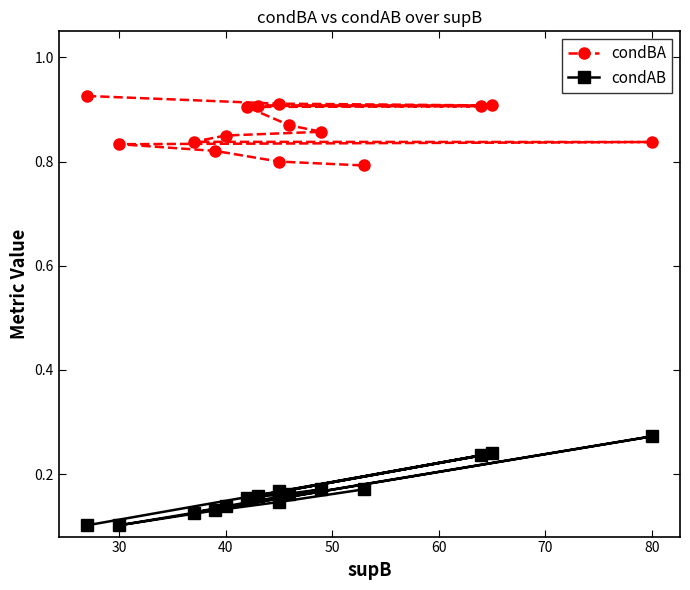

True or false: condBA and condAB intersect in this chart.

False